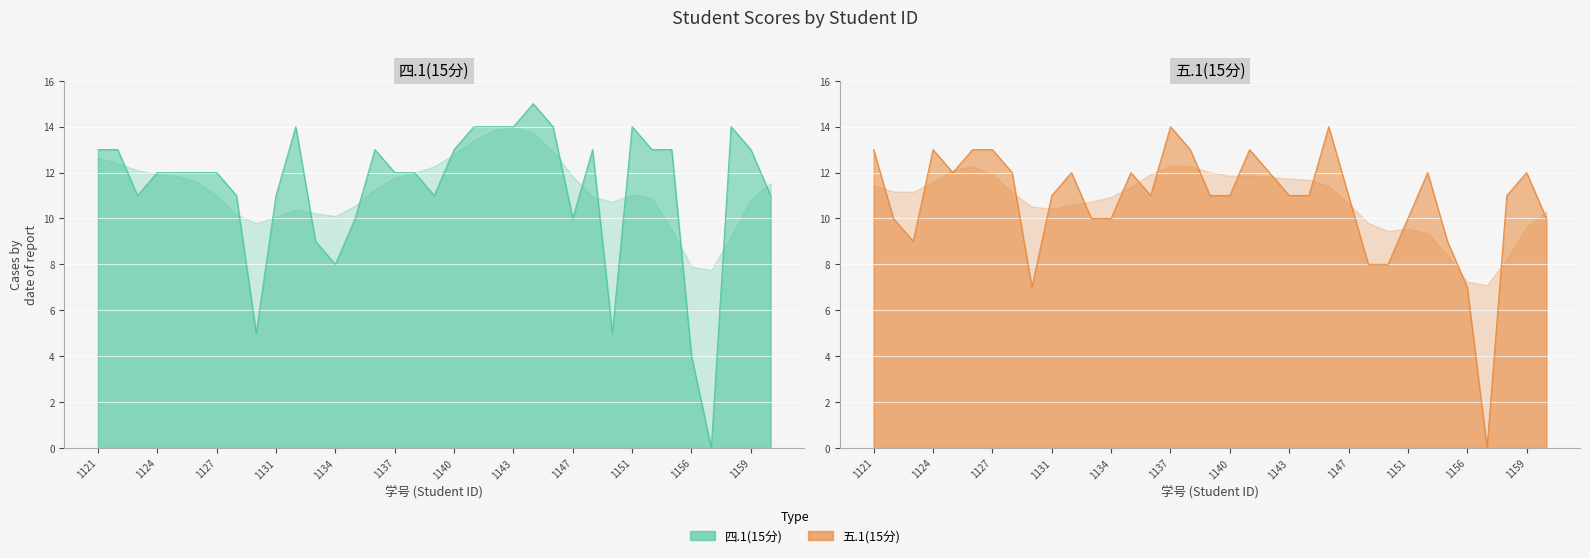

True or false: 五.1(15分) and 四.1(15分) cross at least once.

True